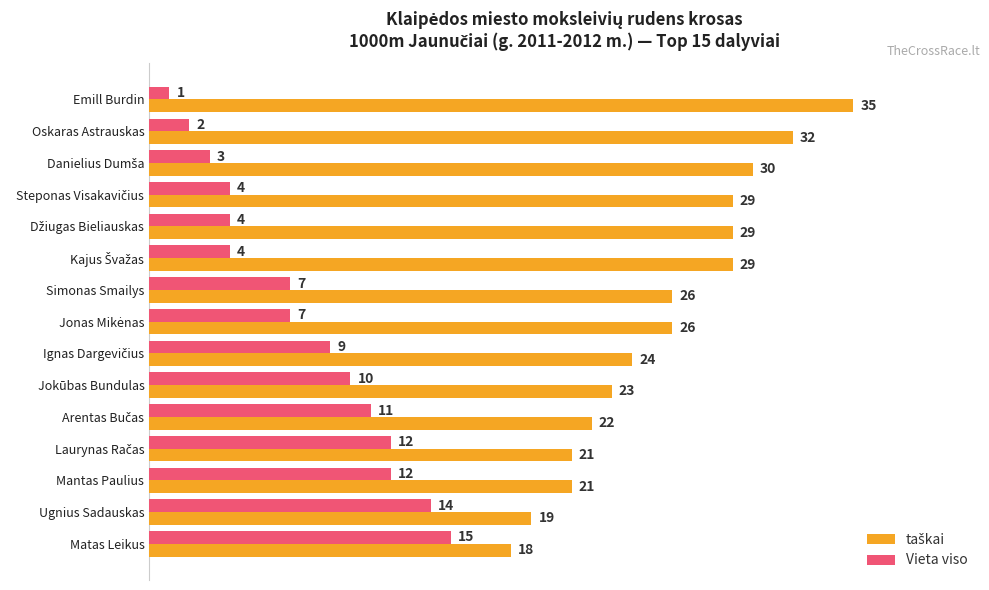

At which category is the sum across all series the highest?

Emill Burdin